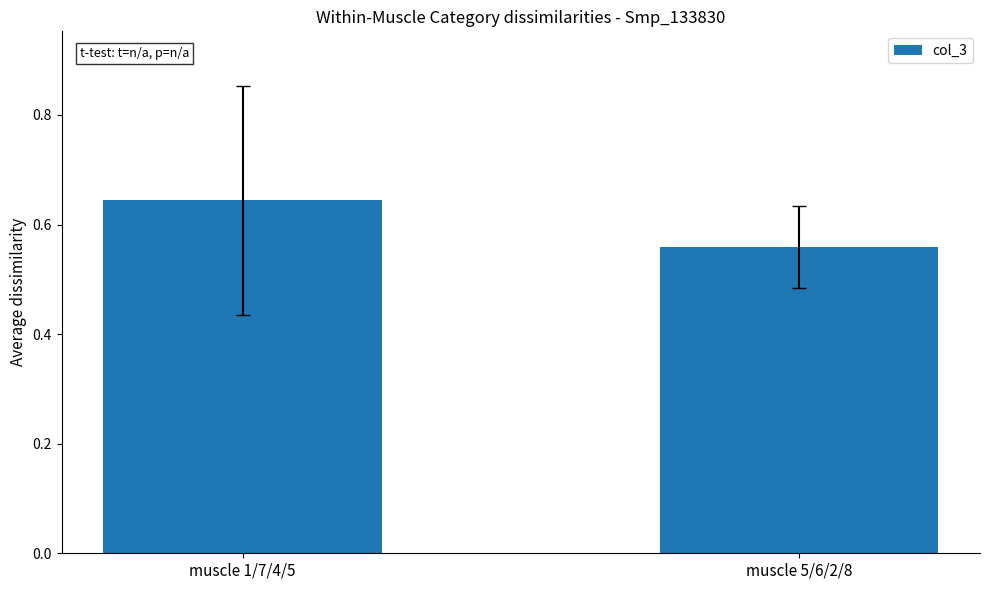

How many distinct data groups are displayed?

1